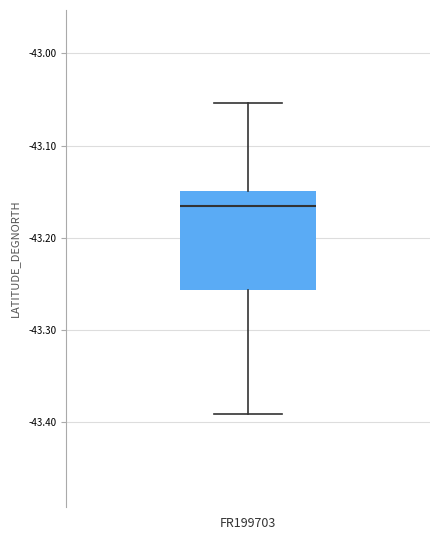

Read this box plot against the y-axis: the position of the median line, the range covered by the box, and the ends of both whiskers. The values are not printed on the chart, so give them approximately, as read against the axis.

median -43.16, box -43.26 to -43.15, whiskers -43.39 to -43.05